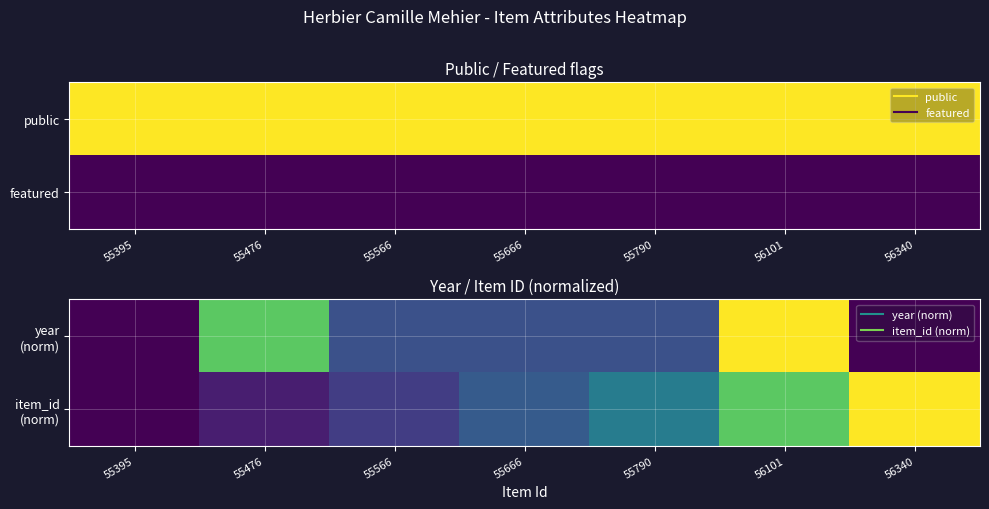

Is it true that item_id (norm) equals 0.0 at 55476?

False